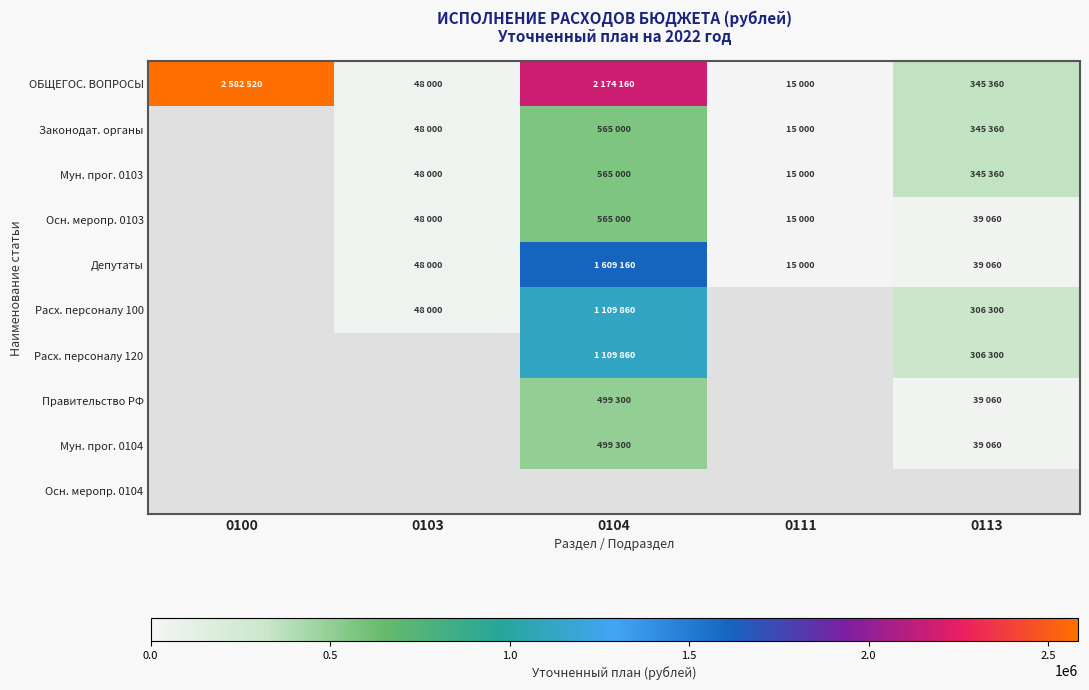

Which series has the largest total across all categories?

ОБЩЕГОС. ВОПРОСЫ